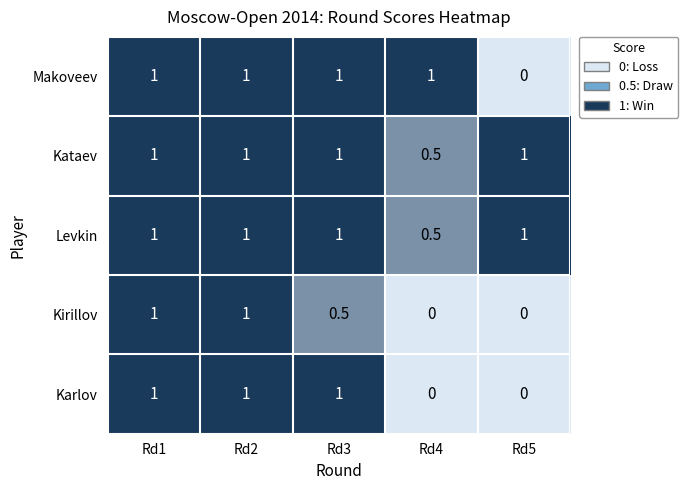

What is the sum of all Makoveev values?

4.0